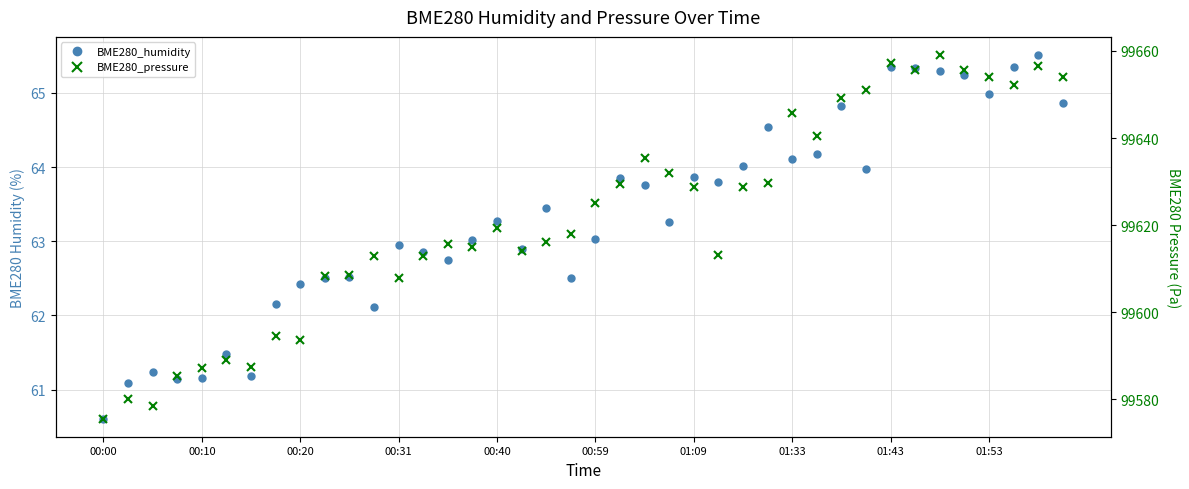

True or false: BME280_humidity and BME280_pressure intersect in this chart.

False